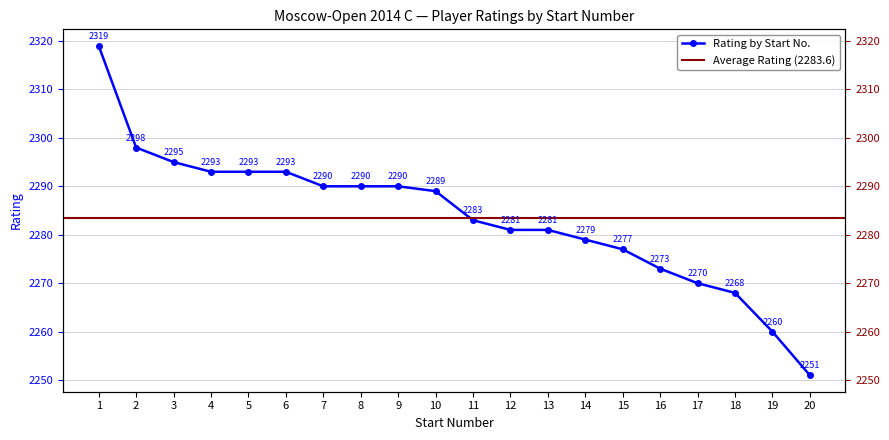

Approximately how many times larger is the value at 9 compared to 12?

1.0